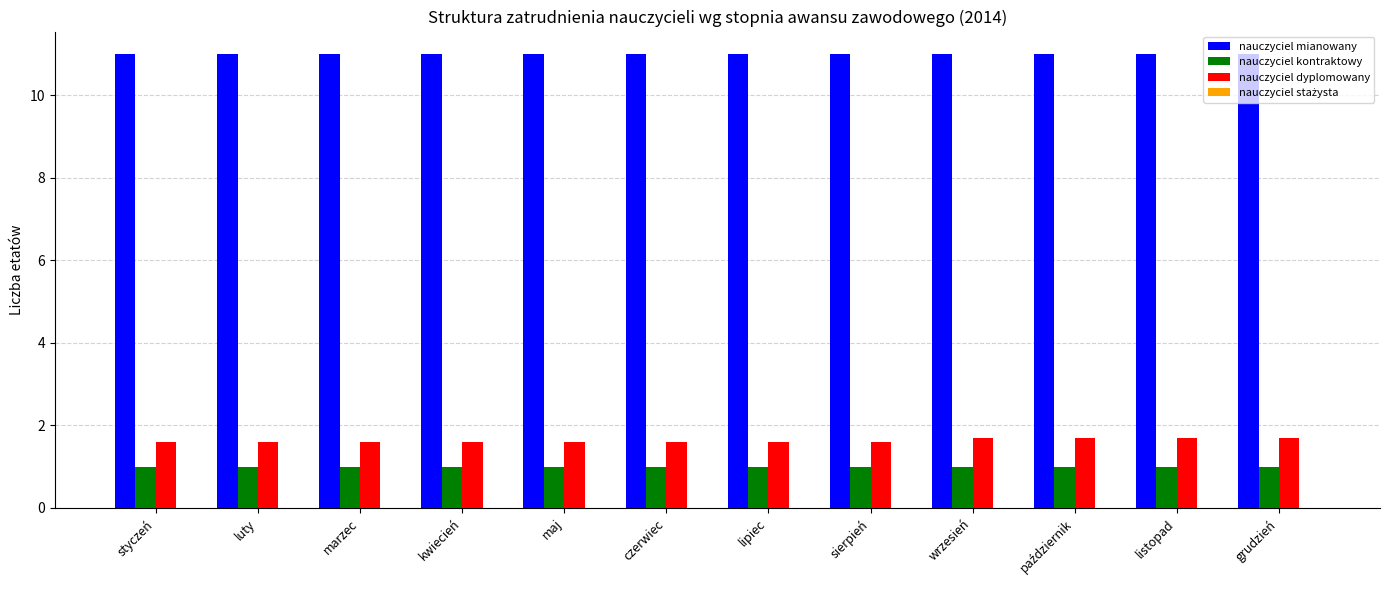

What is the approximate value of nauczyciel kontraktowy at czerwiec?

1.0